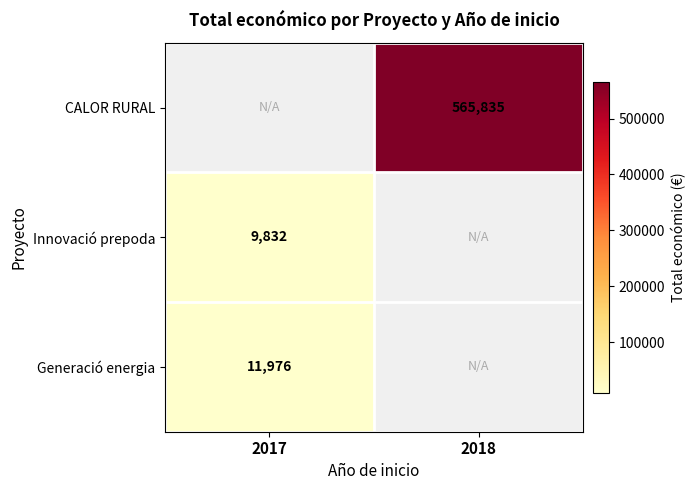

The Generació energia series shows 11976 at 2017. True or false?

True